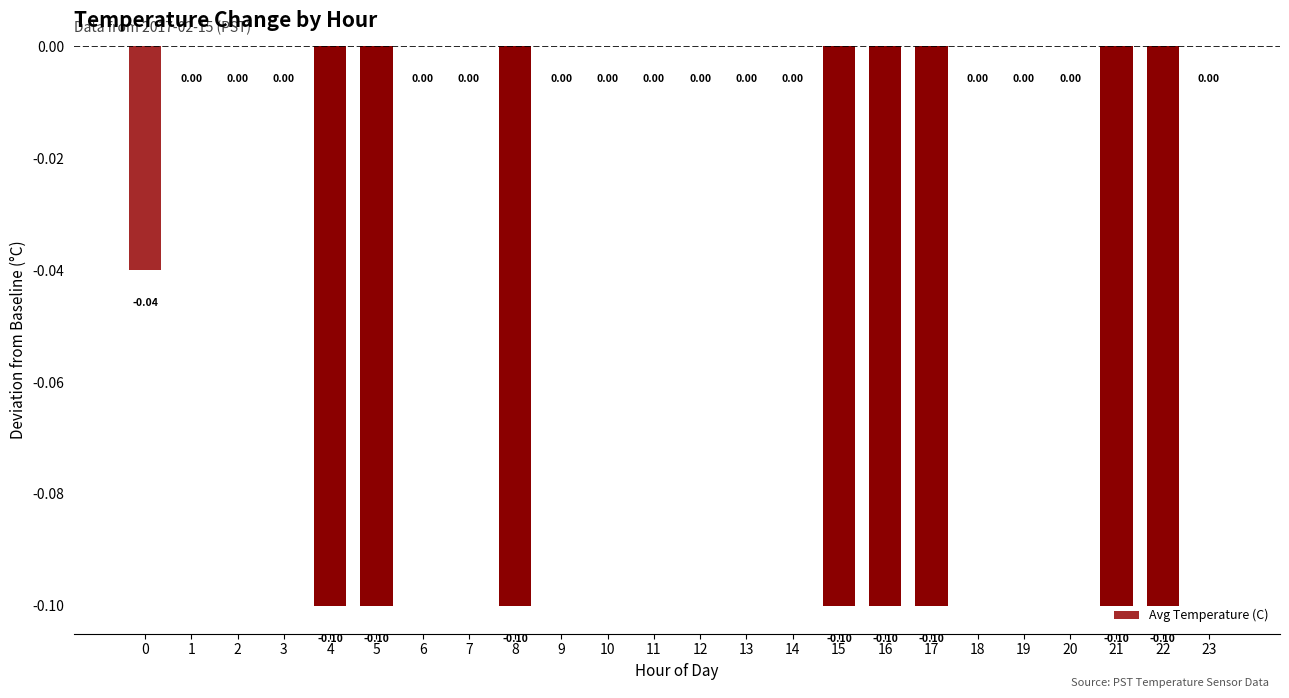

What is the sum of all values?

-0.8